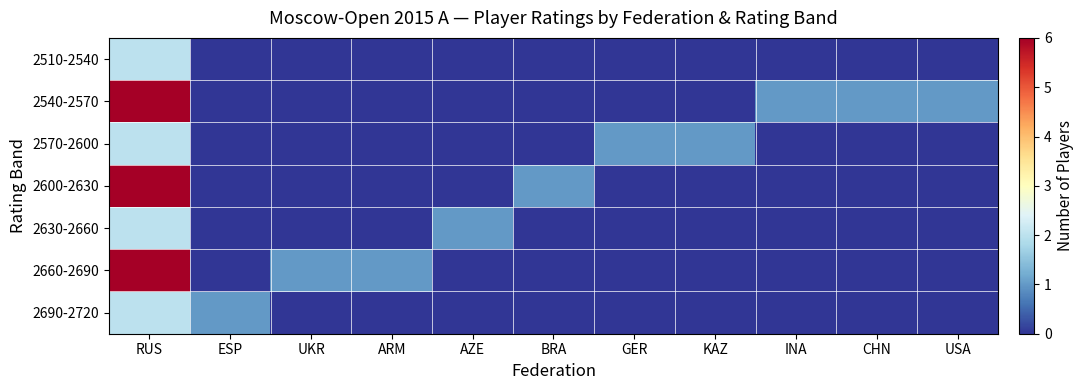

Reading left to right, what are all the values shown in this chart?

2510-2540: RUS=2	ESP=0	UKR=0	ARM=0	AZE=0	BRA=0	GER=0	KAZ=0	INA=0	CHN=0	USA=0
2540-2570: RUS=6	ESP=0	UKR=0	ARM=0	AZE=0	BRA=0	GER=0	KAZ=0	INA=1	CHN=1	USA=1
2570-2600: RUS=2	ESP=0	UKR=0	ARM=0	AZE=0	BRA=0	GER=1	KAZ=1	INA=0	CHN=0	USA=0
2600-2630: RUS=6	ESP=0	UKR=0	ARM=0	AZE=0	BRA=1	GER=0	KAZ=0	INA=0	CHN=0	USA=0
2630-2660: RUS=2	ESP=0	UKR=0	ARM=0	AZE=1	BRA=0	GER=0	KAZ=0	INA=0	CHN=0	USA=0
2660-2690: RUS=6	ESP=0	UKR=1	ARM=1	AZE=0	BRA=0	GER=0	KAZ=0	INA=0	CHN=0	USA=0
2690-2720: RUS=2	ESP=1	UKR=0	ARM=0	AZE=0	BRA=0	GER=0	KAZ=0	INA=0	CHN=0	USA=0